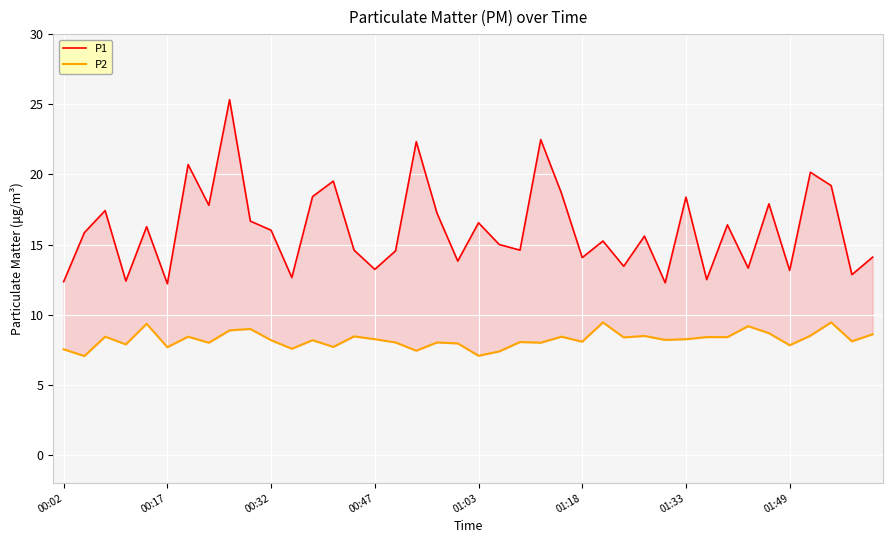

Is it true that P1 equals 18.4 at 01:33?

True